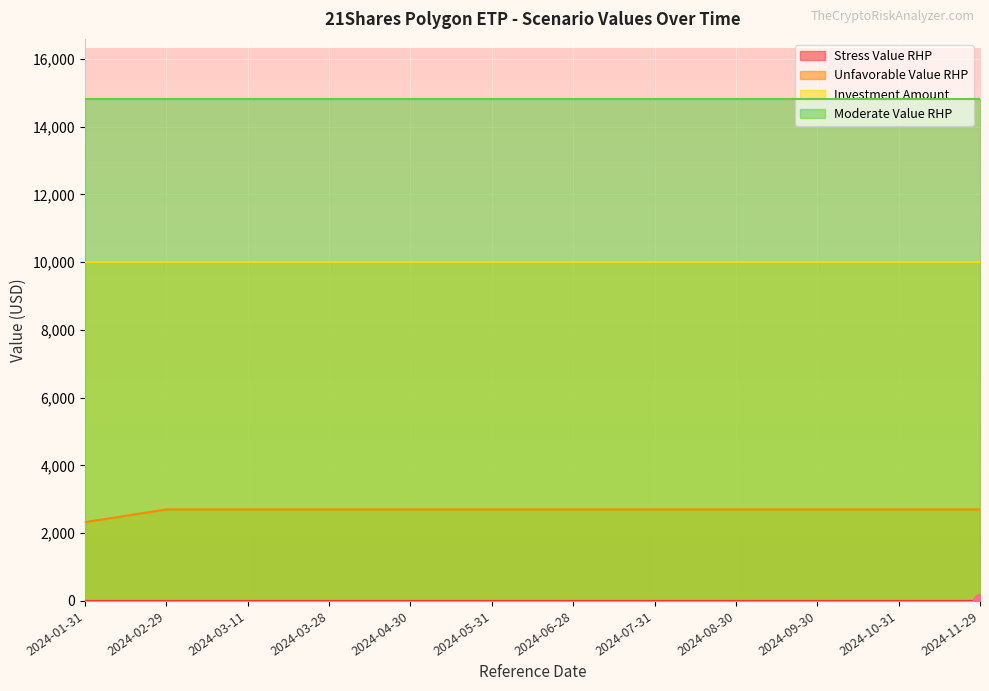

The value of Investment Amount at 2024-06-28 is 3603.9. True or false?

False